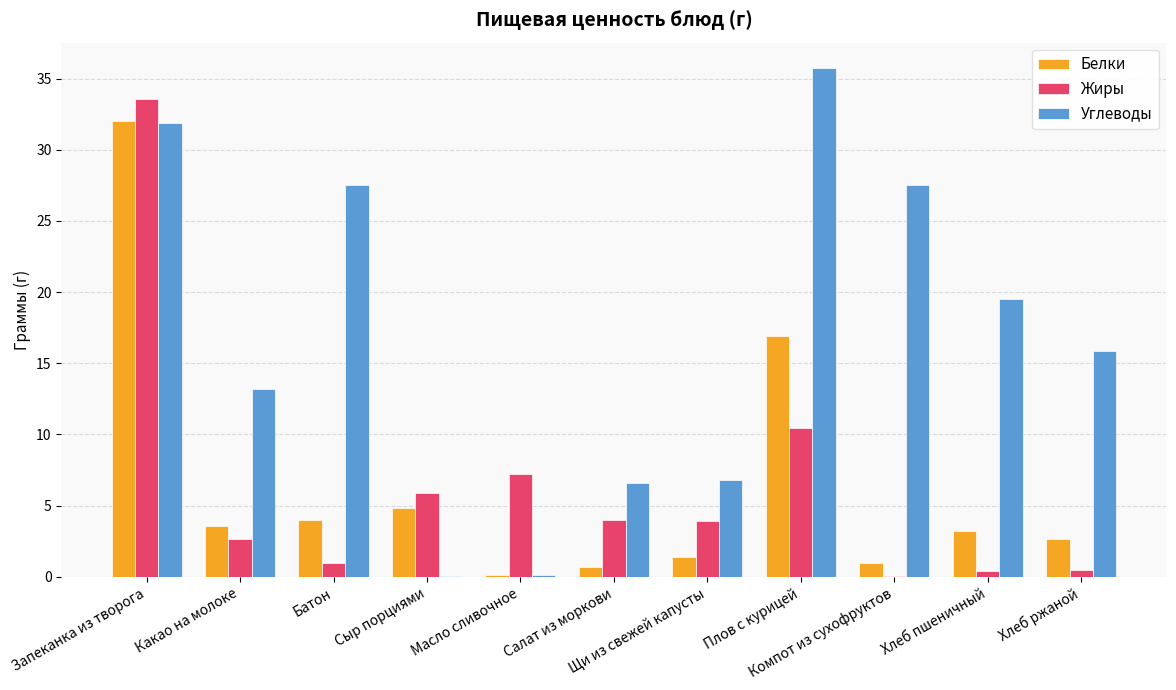

What is the greatest value displayed?

35.7